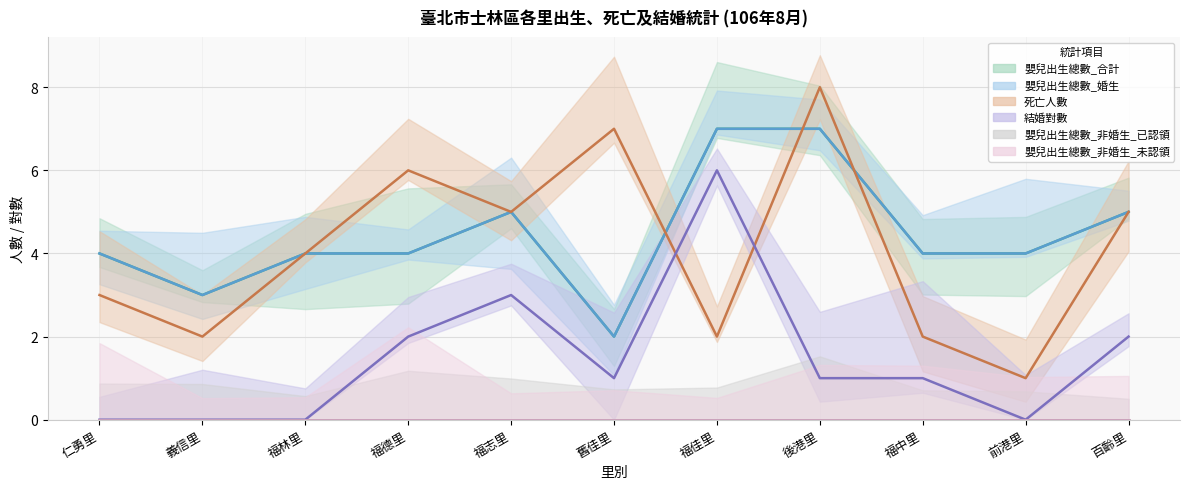

Reading left to right, what are all the values shown in this chart?

嬰兒出生總數_合計: 4	3	4	4	5	2	7	7	4	4	5
嬰兒出生總數_婚生: 4	3	4	4	5	2	7	7	4	4	5
死亡人數: 3	2	4	6	5	7	2	8	2	1	5
結婚對數: 0	0	0	2	3	1	6	1	1	0	2